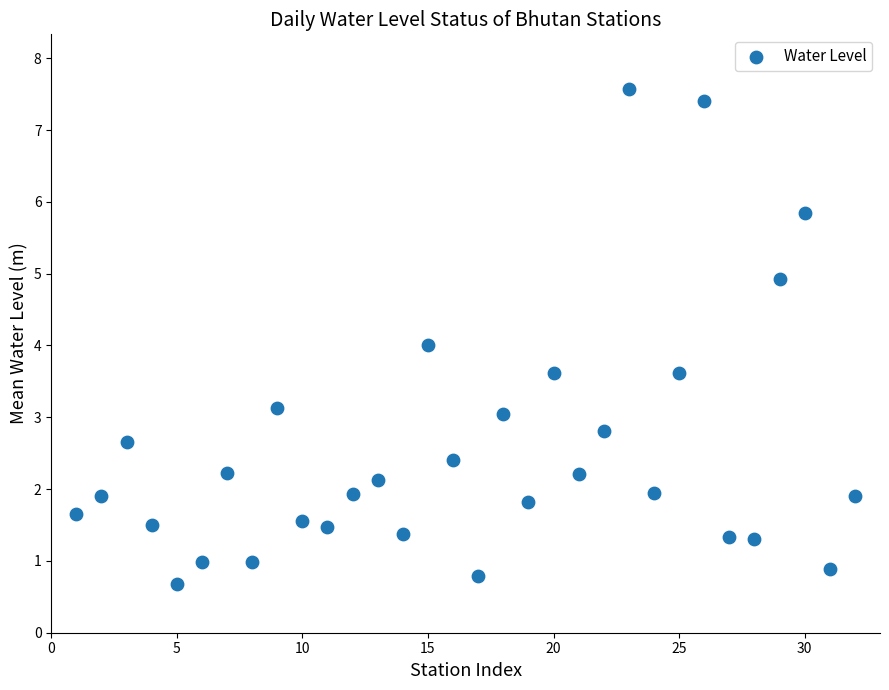

What is the range of X values (max minus min)?

31.0